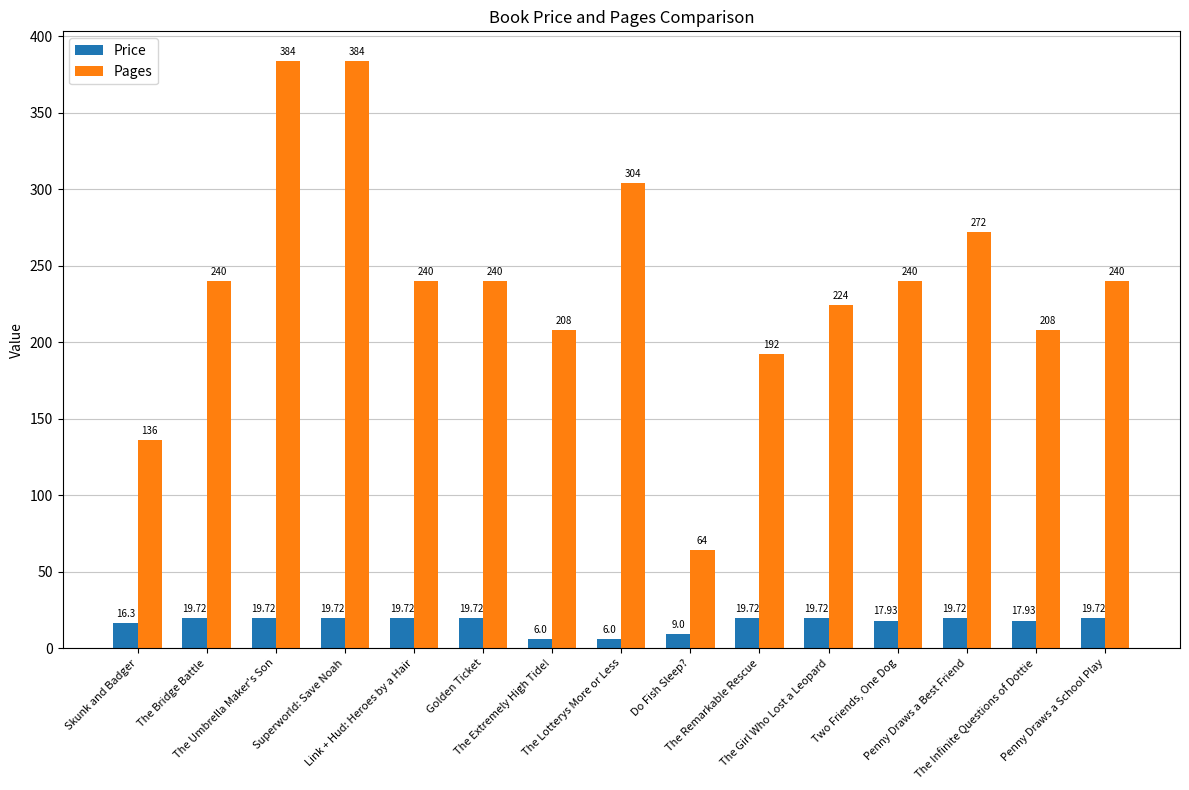

Which series has the widest spread of values?

Pages